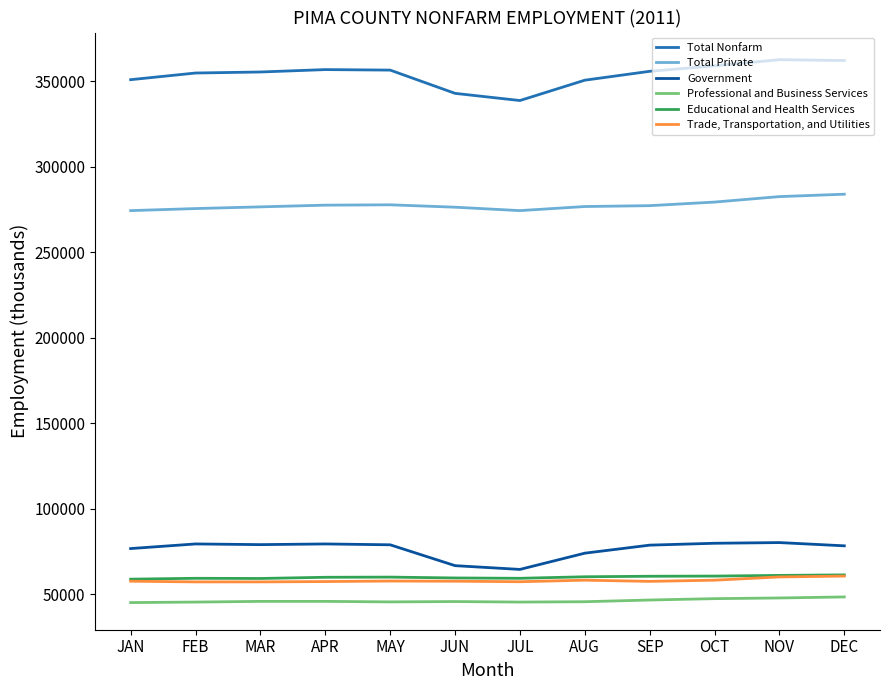

Rank the series by their maximum value, from highest to lowest.

Total Nonfarm, Total Private, Government, Educational and Health Services, Trade, Transportation, and Utilities, Professional and Business Services